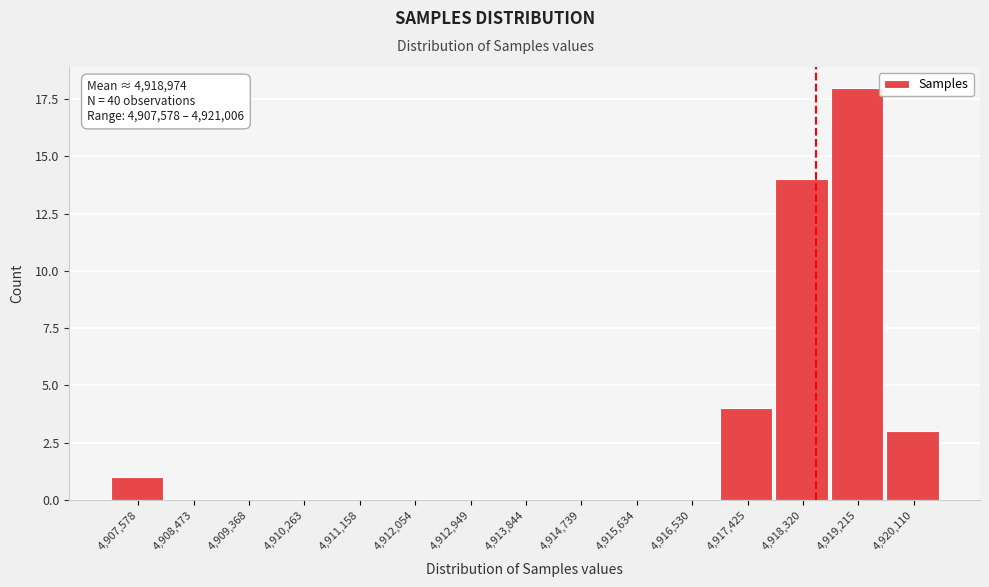

Reading right to left, what are all the values shown in this chart?

4,920,110=3	4,919,215=18	4,918,320=14	4,917,425=4	4,916,530=0	4,915,634=0	4,914,739=0	4,913,844=0	4,912,949=0	4,912,054=0	4,911,158=0	4,910,263=0	4,909,368=0	4,908,473=0	4,907,578=1